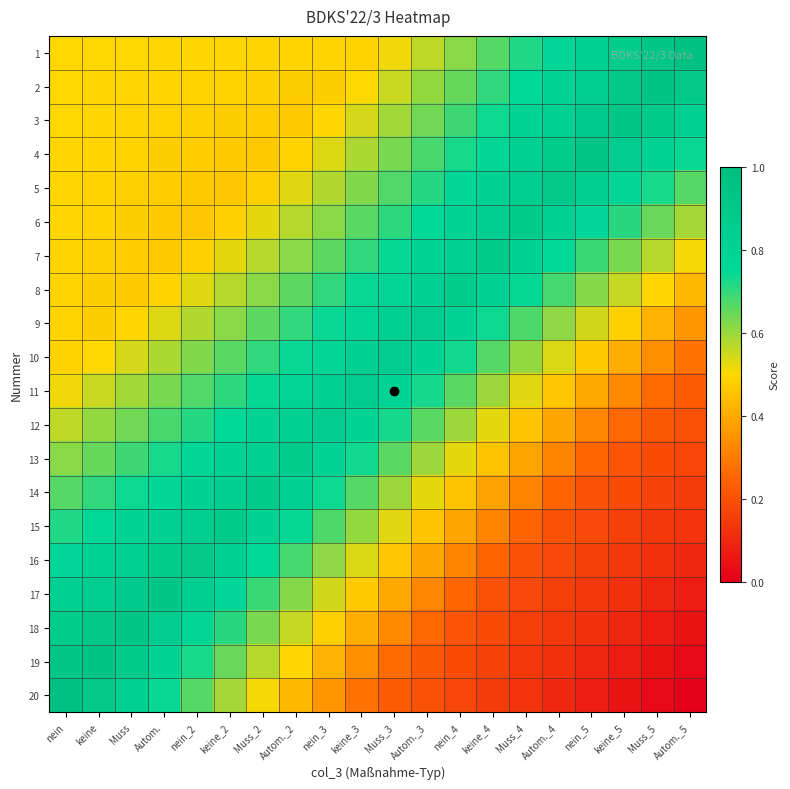

Reading left to right, transcribe all the data shown in this chart.

1: nein=0.5	keine=0.5	Muss=0.5	Autom.=0.5	nein_2=0.5	keine_2=0.5	Muss_2=0.5	Autom._2=0.5	nein_3=0.5	keine_3=0.5	Muss_3=0.5	Autom._3=0.6	nein_4=0.6	keine_4=0.7	Muss_4=0.7	Autom._4=0.8	nein_5=0.8	keine_5=0.9	Muss_5=0.9	Autom._5=1.0
2: nein=0.5	keine=0.5	Muss=0.5	Autom.=0.5	nein_2=0.5	keine_2=0.5	Muss_2=0.5	Autom._2=0.5	nein_3=0.5	keine_3=0.5	Muss_3=0.6	Autom._3=0.6	nein_4=0.7	keine_4=0.7	Muss_4=0.8	Autom._4=0.8	nein_5=0.9	keine_5=0.9	Muss_5=1.0	Autom._5=0.9
3: nein=0.5	keine=0.5	Muss=0.5	Autom.=0.5	nein_2=0.5	keine_2=0.5	Muss_2=0.5	Autom._2=0.5	nein_3=0.5	keine_3=0.5	Muss_3=0.6	Autom._3=0.6	nein_4=0.7	keine_4=0.7	Muss_4=0.8	Autom._4=0.8	nein_5=0.9	keine_5=0.9	Muss_5=0.9	Autom._5=0.8
4: nein=0.5	keine=0.5	Muss=0.5	Autom.=0.5	nein_2=0.5	keine_2=0.5	Muss_2=0.5	Autom._2=0.5	nein_3=0.5	keine_3=0.6	Muss_3=0.6	Autom._3=0.7	nein_4=0.7	keine_4=0.8	Muss_4=0.8	Autom._4=0.9	nein_5=0.9	keine_5=0.9	Muss_5=0.8	Autom._5=0.7
5: nein=0.5	keine=0.5	Muss=0.5	Autom.=0.5	nein_2=0.5	keine_2=0.5	Muss_2=0.5	Autom._2=0.5	nein_3=0.6	keine_3=0.6	Muss_3=0.7	Autom._3=0.7	nein_4=0.8	keine_4=0.8	Muss_4=0.9	Autom._4=0.9	nein_5=0.8	keine_5=0.8	Muss_5=0.7	Autom._5=0.7
6: nein=0.5	keine=0.5	Muss=0.5	Autom.=0.5	nein_2=0.5	keine_2=0.5	Muss_2=0.5	Autom._2=0.6	nein_3=0.6	keine_3=0.7	Muss_3=0.7	Autom._3=0.8	nein_4=0.8	keine_4=0.8	Muss_4=0.9	Autom._4=0.8	nein_5=0.8	keine_5=0.7	Muss_5=0.6	Autom._5=0.6
7: nein=0.5	keine=0.5	Muss=0.5	Autom.=0.5	nein_2=0.5	keine_2=0.5	Muss_2=0.6	Autom._2=0.6	nein_3=0.7	keine_3=0.7	Muss_3=0.7	Autom._3=0.8	nein_4=0.8	keine_4=0.9	Muss_4=0.8	Autom._4=0.8	nein_5=0.7	keine_5=0.6	Muss_5=0.6	Autom._5=0.5
8: nein=0.5	keine=0.5	Muss=0.5	Autom.=0.5	nein_2=0.5	keine_2=0.6	Muss_2=0.6	Autom._2=0.7	nein_3=0.7	keine_3=0.7	Muss_3=0.8	Autom._3=0.8	nein_4=0.9	keine_4=0.8	Muss_4=0.7	Autom._4=0.7	nein_5=0.6	keine_5=0.6	Muss_5=0.5	Autom._5=0.4
9: nein=0.5	keine=0.5	Muss=0.5	Autom.=0.5	nein_2=0.6	keine_2=0.6	Muss_2=0.7	Autom._2=0.7	nein_3=0.7	keine_3=0.8	Muss_3=0.8	Autom._3=0.9	nein_4=0.8	keine_4=0.7	Muss_4=0.7	Autom._4=0.6	nein_5=0.5	keine_5=0.5	Muss_5=0.4	Autom._5=0.4
10: nein=0.5	keine=0.5	Muss=0.5	Autom.=0.6	nein_2=0.6	keine_2=0.7	Muss_2=0.7	Autom._2=0.7	nein_3=0.8	keine_3=0.8	Muss_3=0.9	Autom._3=0.8	nein_4=0.7	keine_4=0.7	Muss_4=0.6	Autom._4=0.5	nein_5=0.5	keine_5=0.4	Muss_5=0.3	Autom._5=0.3
11: nein=0.5	keine=0.6	Muss=0.6	Autom.=0.6	nein_2=0.7	keine_2=0.7	Muss_2=0.7	Autom._2=0.8	nein_3=0.8	keine_3=0.9	Muss_3=0.8	Autom._3=0.7	nein_4=0.7	keine_4=0.6	Muss_4=0.5	Autom._4=0.5	nein_5=0.4	keine_5=0.3	Muss_5=0.3	Autom._5=0.2
12: nein=0.6	keine=0.6	Muss=0.6	Autom.=0.7	nein_2=0.7	keine_2=0.8	Muss_2=0.8	Autom._2=0.8	nein_3=0.9	keine_3=0.8	Muss_3=0.7	Autom._3=0.7	nein_4=0.6	keine_4=0.5	Muss_4=0.5	Autom._4=0.4	nein_5=0.3	keine_5=0.3	Muss_5=0.2	Autom._5=0.2
13: nein=0.6	keine=0.7	Muss=0.7	Autom.=0.7	nein_2=0.8	keine_2=0.8	Muss_2=0.8	Autom._2=0.9	nein_3=0.8	keine_3=0.7	Muss_3=0.7	Autom._3=0.6	nein_4=0.5	keine_4=0.5	Muss_4=0.4	Autom._4=0.3	nein_5=0.3	keine_5=0.2	Muss_5=0.2	Autom._5=0.2
14: nein=0.7	keine=0.7	Muss=0.7	Autom.=0.8	nein_2=0.8	keine_2=0.8	Muss_2=0.9	Autom._2=0.8	nein_3=0.7	keine_3=0.7	Muss_3=0.6	Autom._3=0.5	nein_4=0.5	keine_4=0.4	Muss_4=0.3	Autom._4=0.2	nein_5=0.2	keine_5=0.2	Muss_5=0.2	Autom._5=0.2
15: nein=0.7	keine=0.8	Muss=0.8	Autom.=0.8	nein_2=0.9	keine_2=0.9	Muss_2=0.8	Autom._2=0.7	nein_3=0.7	keine_3=0.6	Muss_3=0.5	Autom._3=0.5	nein_4=0.4	keine_4=0.3	Muss_4=0.2	Autom._4=0.2	nein_5=0.2	keine_5=0.2	Muss_5=0.1	Autom._5=0.1
16: nein=0.8	keine=0.8	Muss=0.8	Autom.=0.9	nein_2=0.9	keine_2=0.8	Muss_2=0.8	Autom._2=0.7	nein_3=0.6	keine_3=0.5	Muss_3=0.5	Autom._3=0.4	nein_4=0.3	keine_4=0.2	Muss_4=0.2	Autom._4=0.2	nein_5=0.2	keine_5=0.1	Muss_5=0.1	Autom._5=0.1
17: nein=0.8	keine=0.9	Muss=0.9	Autom.=0.9	nein_2=0.8	keine_2=0.8	Muss_2=0.7	Autom._2=0.6	nein_3=0.5	keine_3=0.5	Muss_3=0.4	Autom._3=0.3	nein_4=0.3	keine_4=0.2	Muss_4=0.2	Autom._4=0.2	nein_5=0.1	keine_5=0.1	Muss_5=0.1	Autom._5=0.1
18: nein=0.9	keine=0.9	Muss=0.9	Autom.=0.9	nein_2=0.8	keine_2=0.7	Muss_2=0.6	Autom._2=0.6	nein_3=0.5	keine_3=0.4	Muss_3=0.3	Autom._3=0.3	nein_4=0.2	keine_4=0.2	Muss_4=0.2	Autom._4=0.1	nein_5=0.1	keine_5=0.1	Muss_5=0.1	Autom._5=0.0
19: nein=0.9	keine=1.0	Muss=0.9	Autom.=0.8	nein_2=0.7	keine_2=0.6	Muss_2=0.6	Autom._2=0.5	nein_3=0.4	keine_3=0.3	Muss_3=0.3	Autom._3=0.2	nein_4=0.2	keine_4=0.2	Muss_4=0.1	Autom._4=0.1	nein_5=0.1	keine_5=0.1	Muss_5=0.0	Autom._5=0.0
20: nein=1.0	keine=0.9	Muss=0.8	Autom.=0.7	nein_2=0.7	keine_2=0.6	Muss_2=0.5	Autom._2=0.4	nein_3=0.4	keine_3=0.3	Muss_3=0.2	Autom._3=0.2	nein_4=0.2	keine_4=0.2	Muss_4=0.1	Autom._4=0.1	nein_5=0.1	keine_5=0.0	Muss_5=0.0	Autom._5=0.0